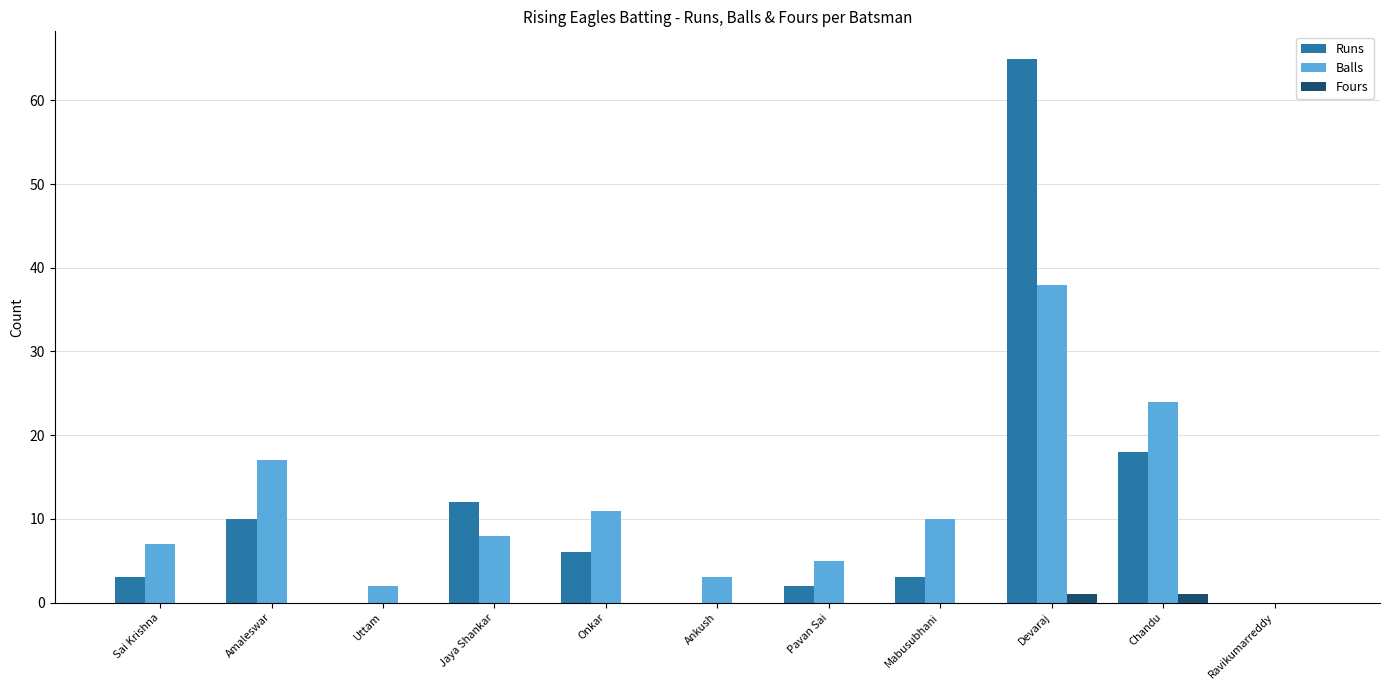

What is the sum of all Runs values?

119